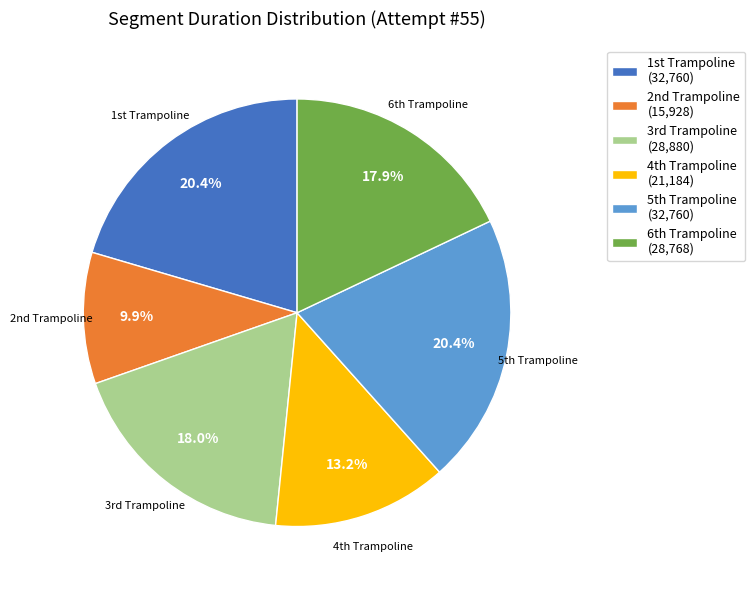

What is the smallest slice in the pie chart?

2nd Trampoline (15,928)